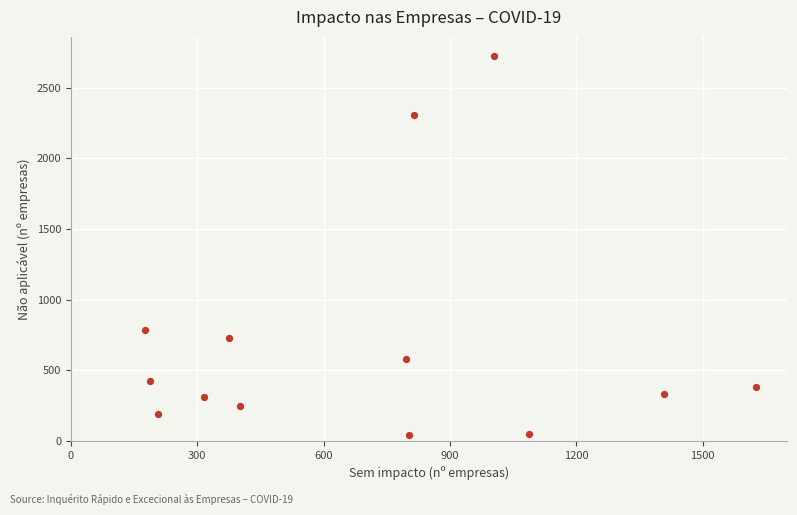

What is the range of Y values (max minus min)?

2684